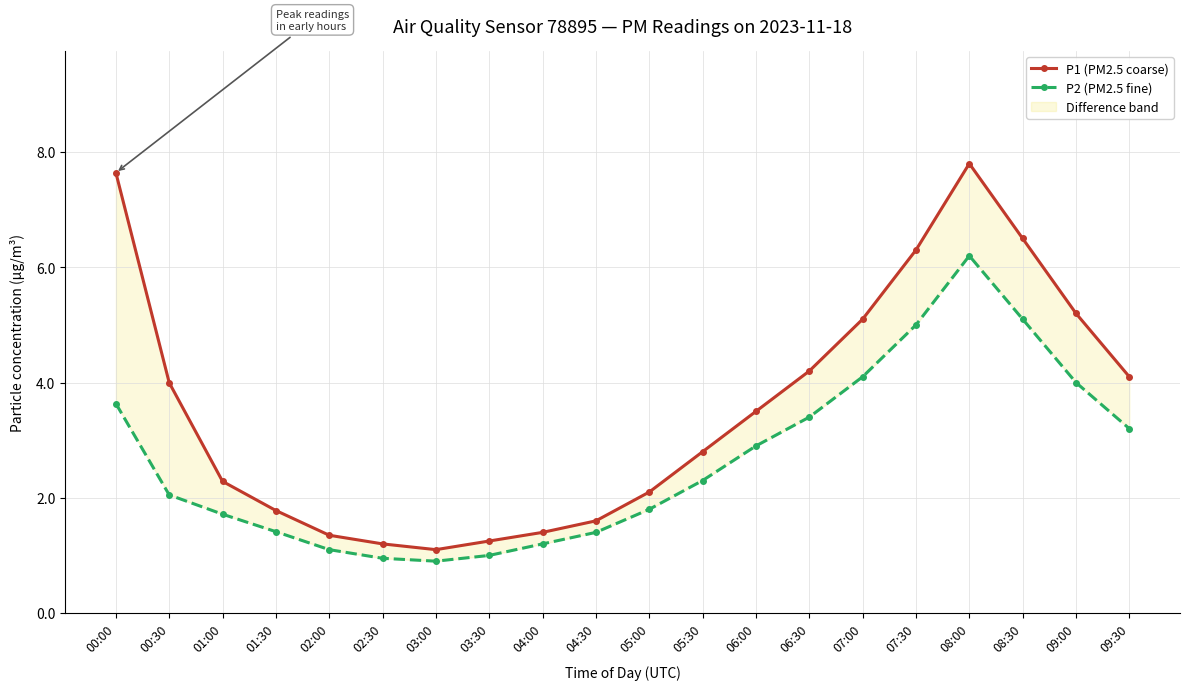

True or false: P1 (PM2.5 coarse) and P2 (PM2.5 fine) intersect in this chart.

False